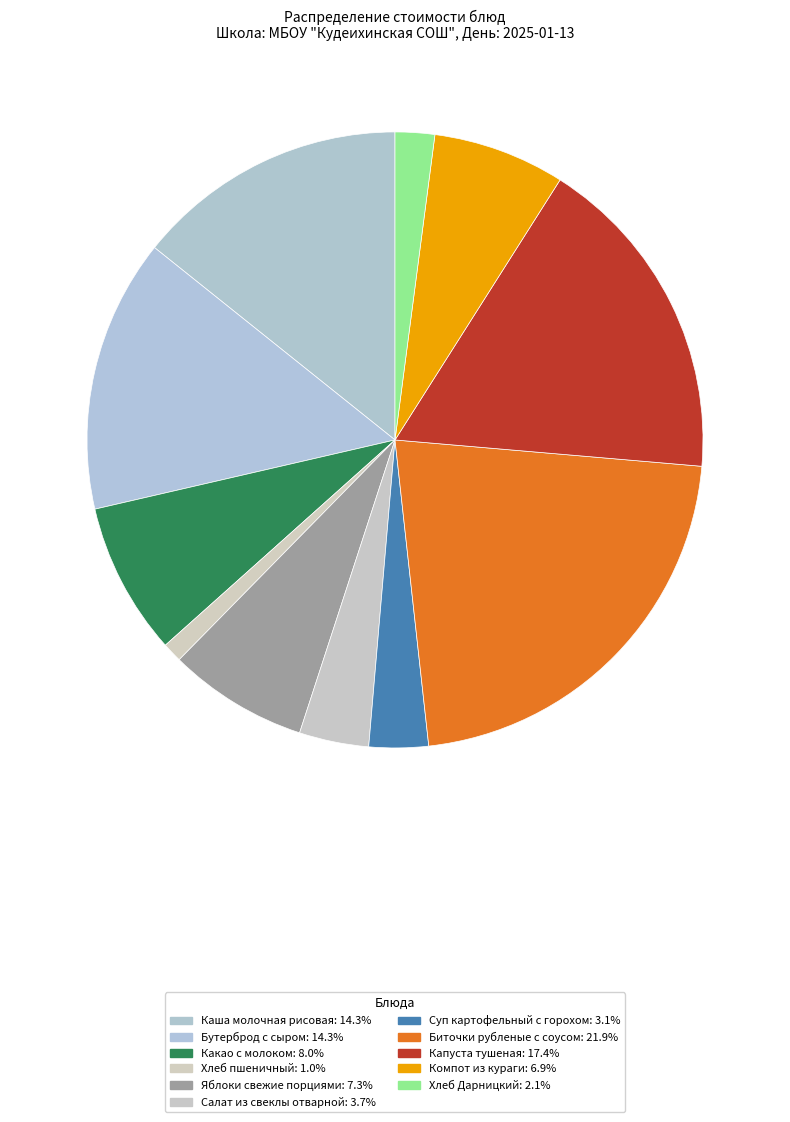

Is there a majority slice in this chart?

No